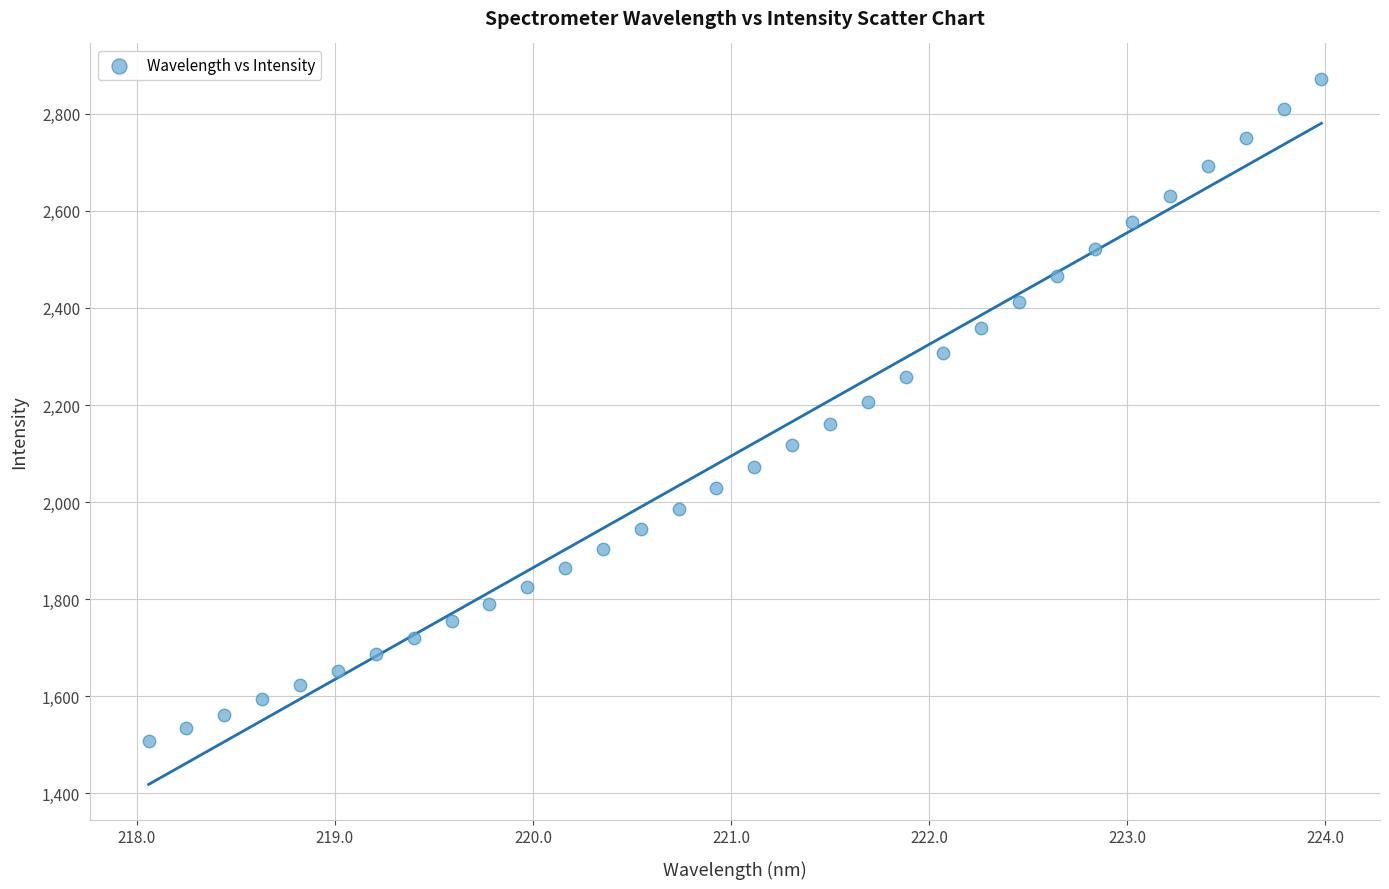

What is the range of Y values (max minus min)?

1365.1